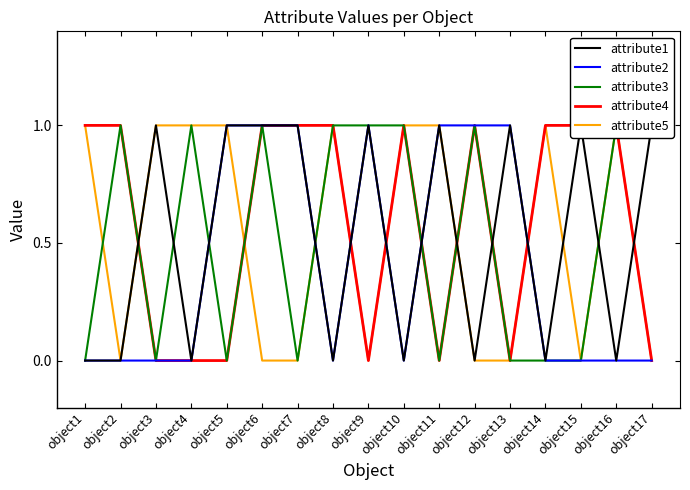

Which series has the largest range (max minus min)?

attribute1